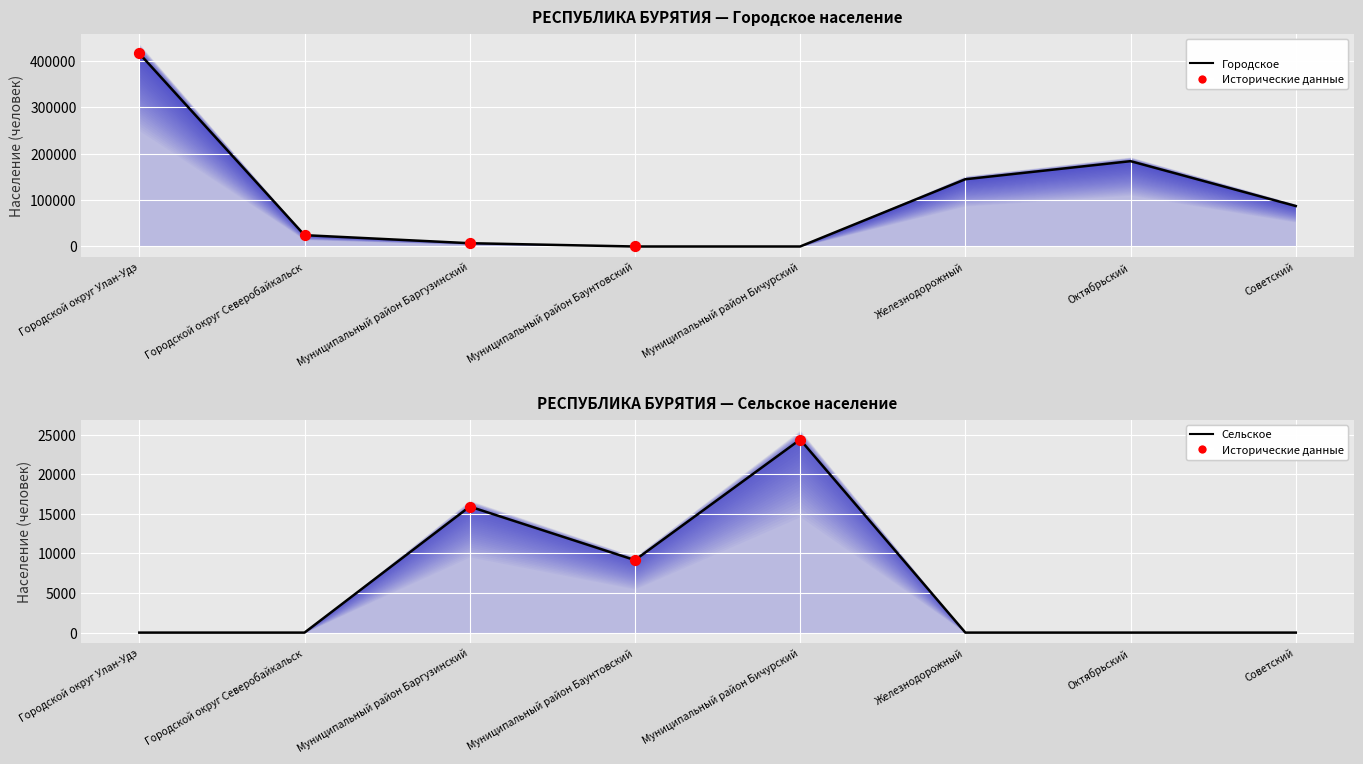

At which category is the sum across all series the highest?

Городской округ Улан-Удэ